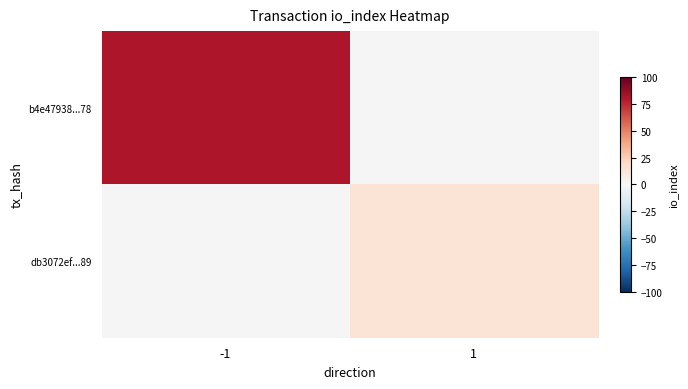

How many data points does each series have?

2